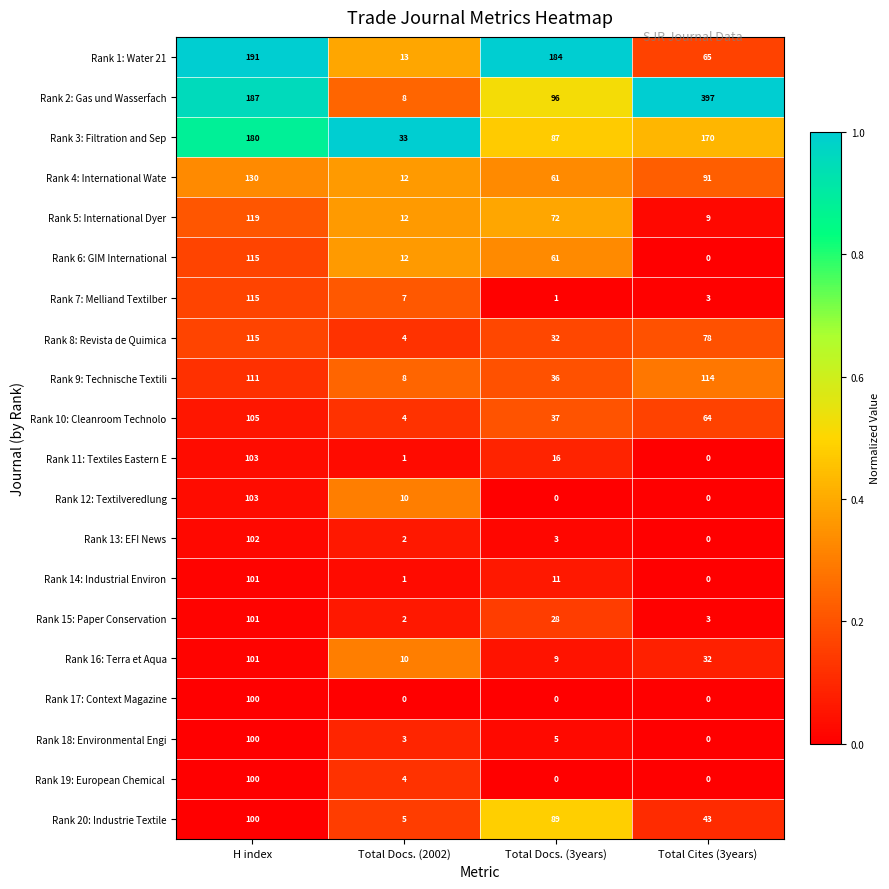

At which category is the sum across all series the highest?

H index